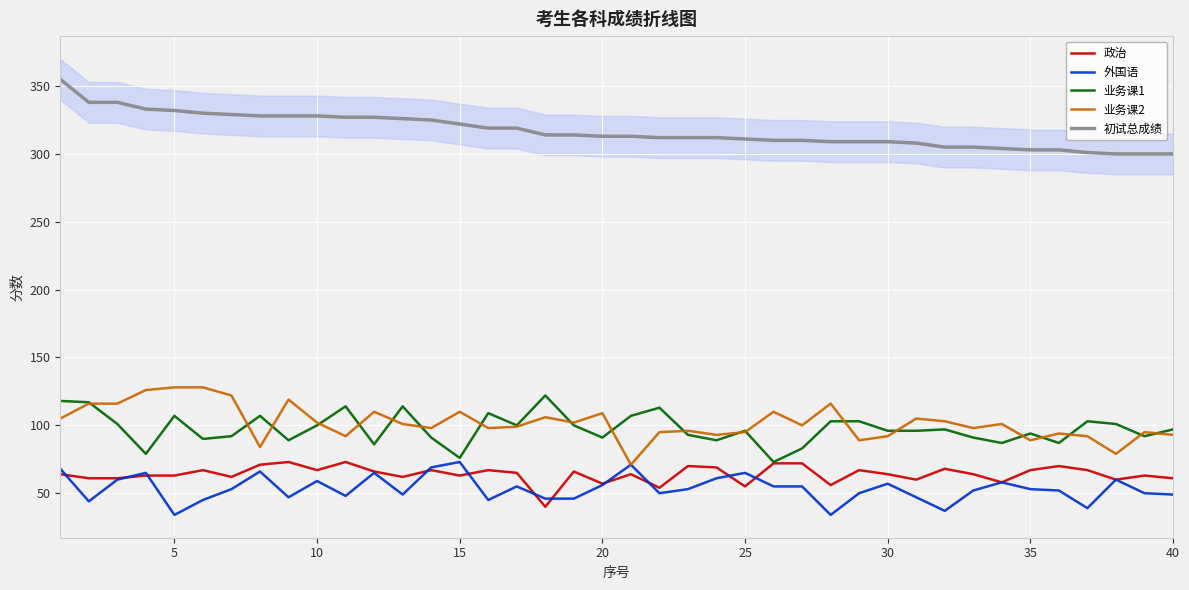

True or false: 业务课1 and 初试总成绩 intersect in this chart.

False